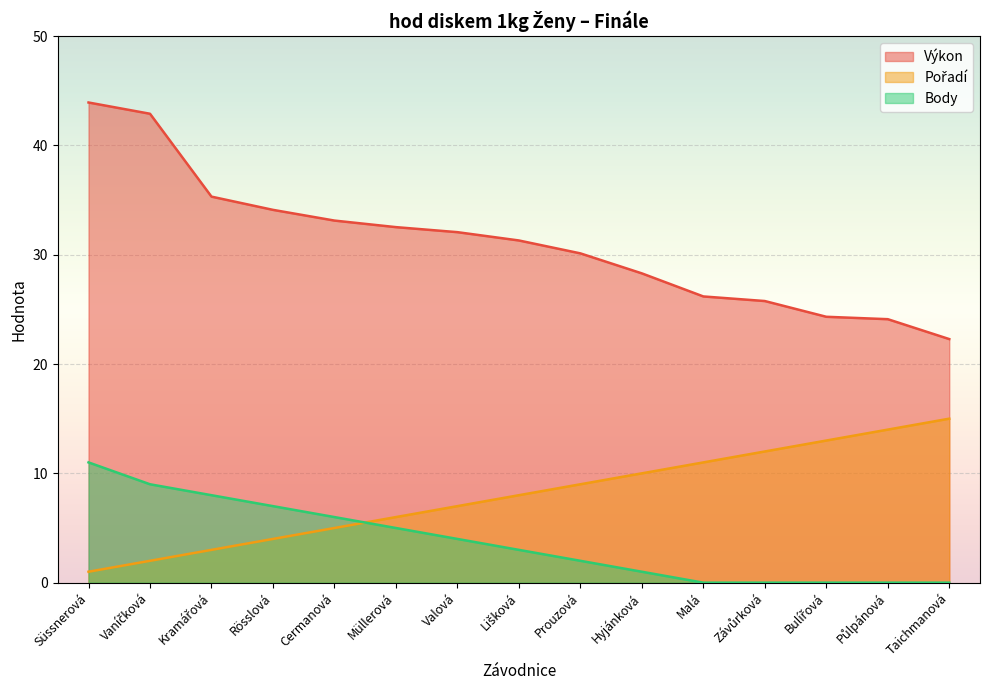

True or false: Pořadí has a value of 4.6 at Prouzová.

False